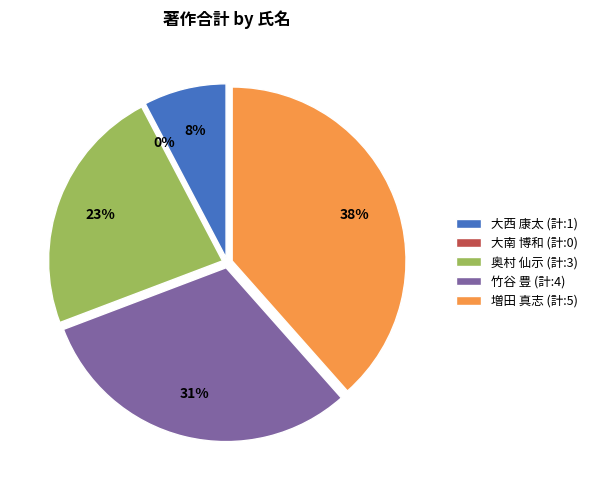

What percentage is the 竹谷 豊 (60149) slice, to the nearest percent?

31%